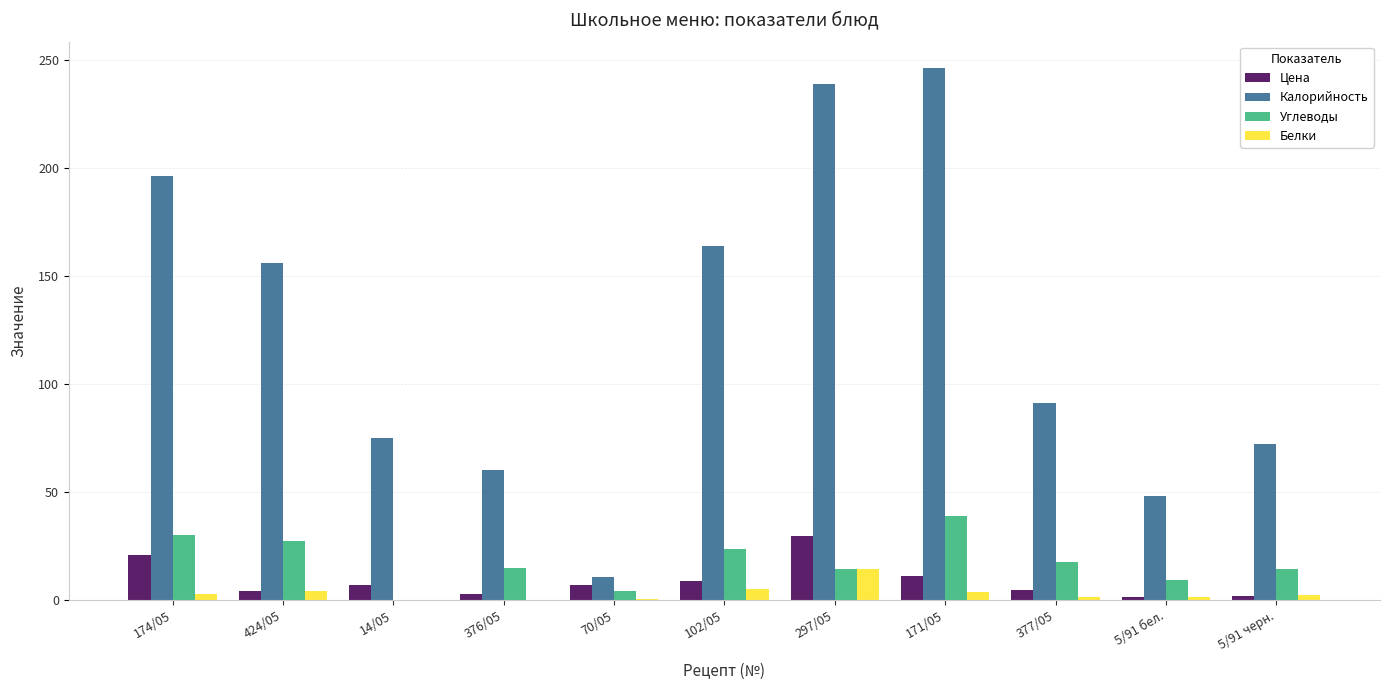

At which label is Калорийность closest to 128?

424/05